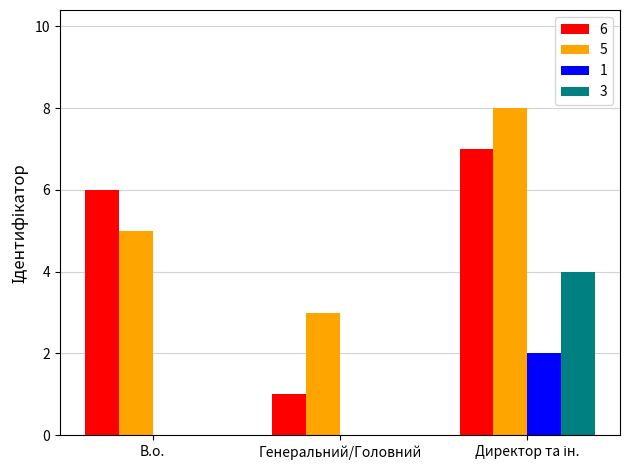

Which series has the largest total across all categories?

5